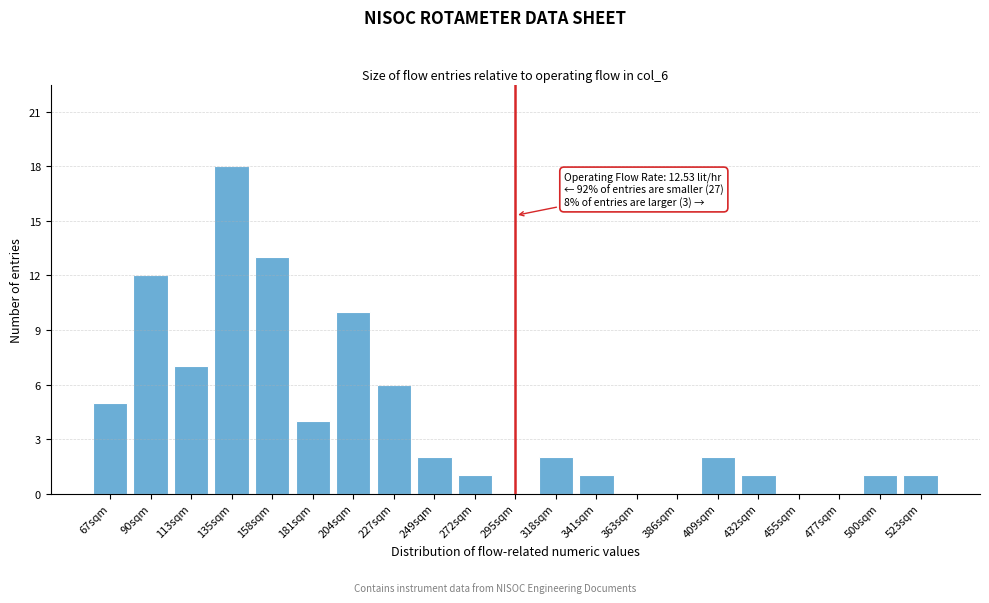

Reading right to left, what are all the values shown in this chart?

523sqm=1	500sqm=1	477sqm=0	455sqm=0	432sqm=1	409sqm=2	386sqm=0	363sqm=0	341sqm=1	318sqm=2	295sqm=0	272sqm=1	249sqm=2	227sqm=6	204sqm=10	181sqm=4	158sqm=13	135sqm=18	113sqm=7	90sqm=12	67sqm=5